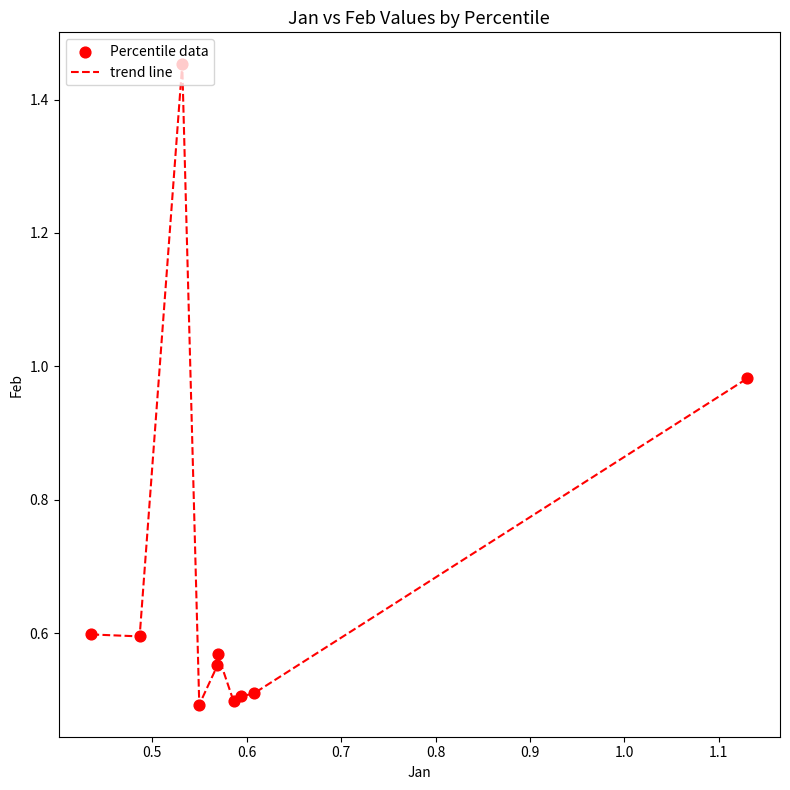

What is the minimum value shown in the chart?

0.5